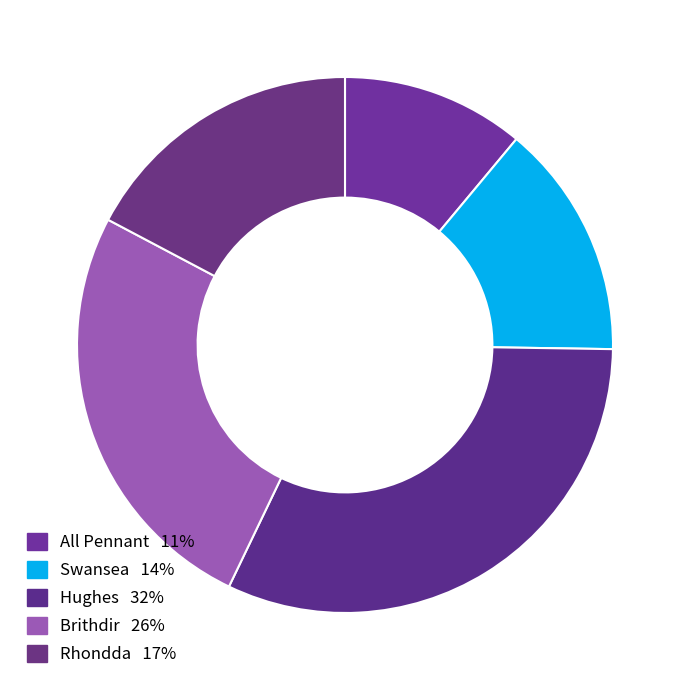

Count the number of slices in the pie.

5